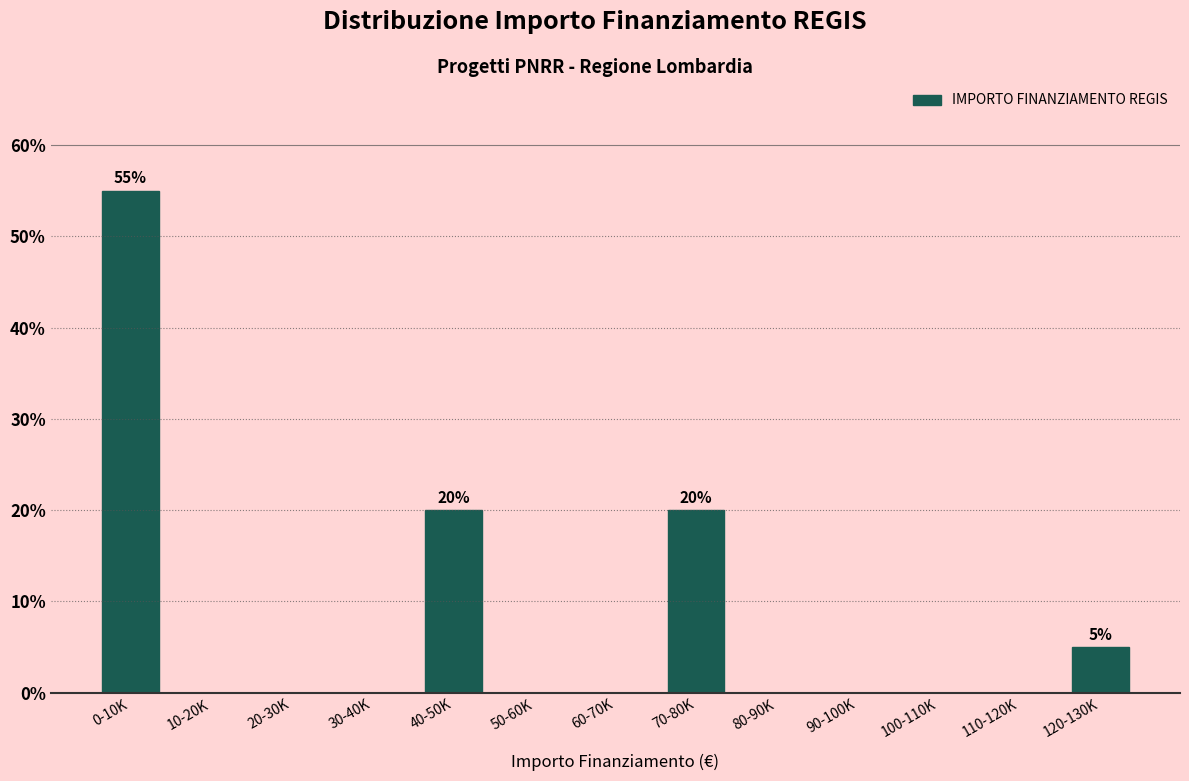

Reading left to right, what are all the values shown in this chart?

0-10K=55.0	10-20K=0.0	20-30K=0.0	30-40K=0.0	40-50K=20.0	50-60K=0.0	60-70K=0.0	70-80K=20.0	80-90K=0.0	90-100K=0.0	100-110K=0.0	110-120K=0.0	120-130K=5.0